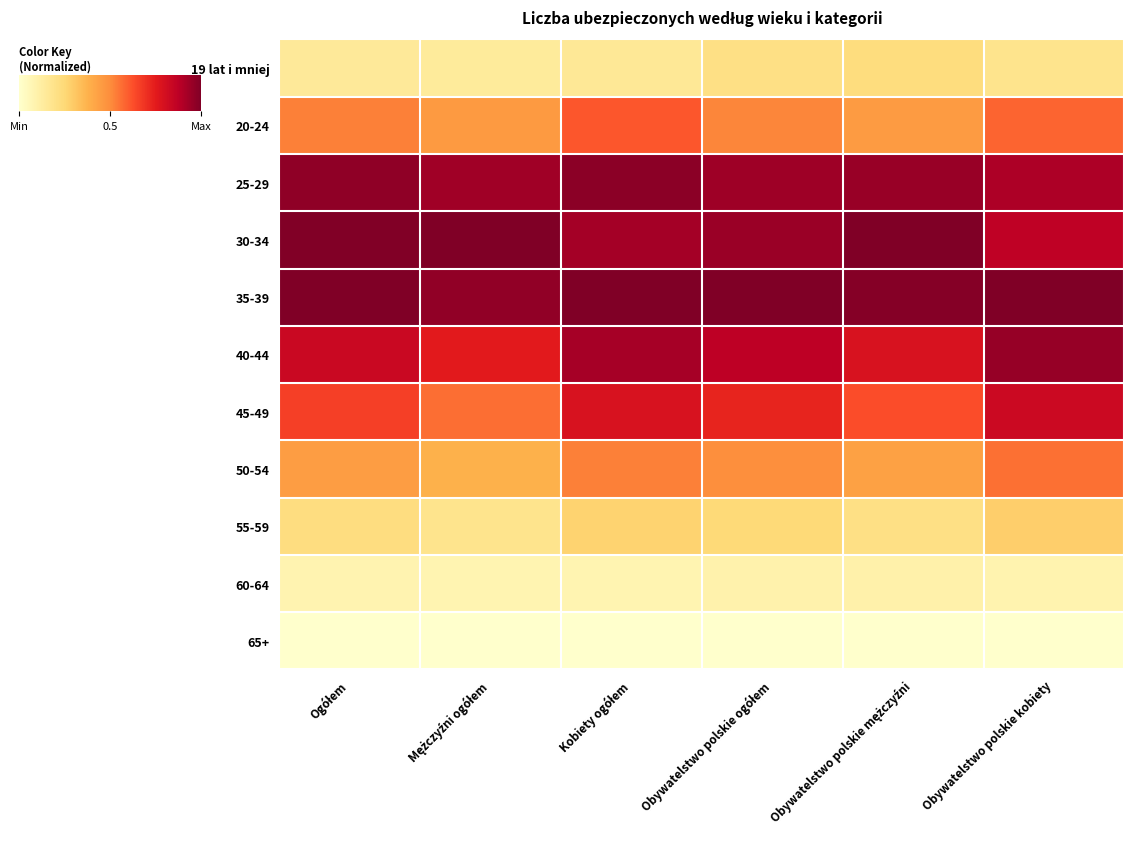

Reading right to left, list all the values displayed in this chart.

19 lat i mniej: Obywatelstwo polskie kobiety=0.2	Obywatelstwo polskie mężczyźni=0.2	Obywatelstwo polskie ogółem=0.2	Kobiety ogółem=0.2	Mężczyźni ogółem=0.1	Ogółem=0.1
20-24: Obywatelstwo polskie kobiety=0.6	Obywatelstwo polskie mężczyźni=0.5	Obywatelstwo polskie ogółem=0.5	Kobiety ogółem=0.6	Mężczyźni ogółem=0.5	Ogółem=0.5
25-29: Obywatelstwo polskie kobiety=0.9	Obywatelstwo polskie mężczyźni=0.9	Obywatelstwo polskie ogółem=0.9	Kobiety ogółem=1.0	Mężczyźni ogółem=0.9	Ogółem=1.0
30-34: Obywatelstwo polskie kobiety=0.9	Obywatelstwo polskie mężczyźni=1.0	Obywatelstwo polskie ogółem=0.9	Kobiety ogółem=0.9	Mężczyźni ogółem=1.0	Ogółem=1.0
35-39: Obywatelstwo polskie kobiety=1.0	Obywatelstwo polskie mężczyźni=1.0	Obywatelstwo polskie ogółem=1.0	Kobiety ogółem=1.0	Mężczyźni ogółem=1.0	Ogółem=1.0
40-44: Obywatelstwo polskie kobiety=0.9	Obywatelstwo polskie mężczyźni=0.8	Obywatelstwo polskie ogółem=0.9	Kobiety ogółem=0.9	Mężczyźni ogółem=0.8	Ogółem=0.8
45-49: Obywatelstwo polskie kobiety=0.8	Obywatelstwo polskie mężczyźni=0.6	Obywatelstwo polskie ogółem=0.7	Kobiety ogółem=0.8	Mężczyźni ogółem=0.6	Ogółem=0.7
50-54: Obywatelstwo polskie kobiety=0.6	Obywatelstwo polskie mężczyźni=0.4	Obywatelstwo polskie ogółem=0.5	Kobiety ogółem=0.5	Mężczyźni ogółem=0.4	Ogółem=0.4
55-59: Obywatelstwo polskie kobiety=0.3	Obywatelstwo polskie mężczyźni=0.2	Obywatelstwo polskie ogółem=0.2	Kobiety ogółem=0.3	Mężczyźni ogółem=0.2	Ogółem=0.2
60-64: Obywatelstwo polskie kobiety=0.1	Obywatelstwo polskie mężczyźni=0.1	Obywatelstwo polskie ogółem=0.1	Kobiety ogółem=0.1	Mężczyźni ogółem=0.1	Ogółem=0.1
65+: Obywatelstwo polskie kobiety=0.0	Obywatelstwo polskie mężczyźni=0.0	Obywatelstwo polskie ogółem=0.0	Kobiety ogółem=0.0	Mężczyźni ogółem=0.0	Ogółem=0.0